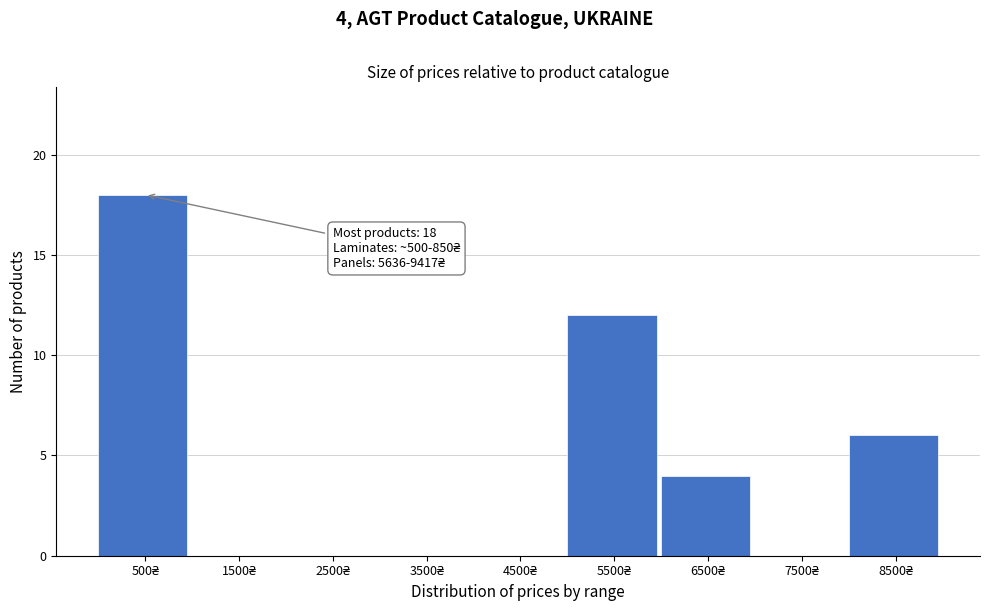

What is the greatest value displayed?

18